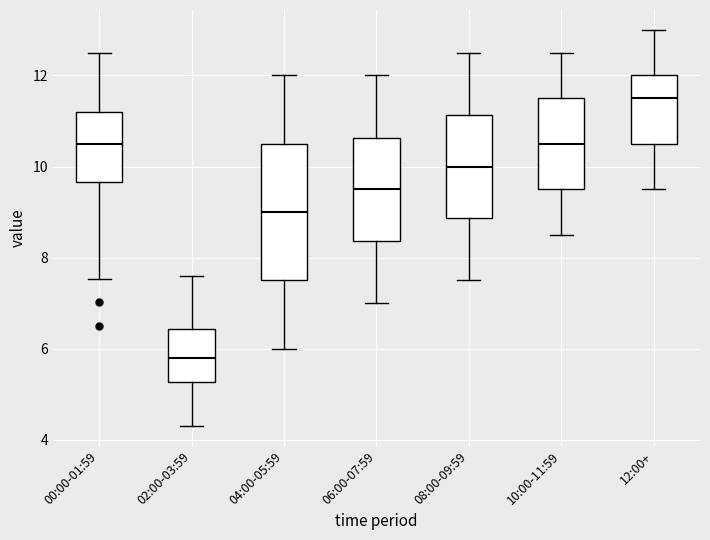

Where does the lower whisker of the box for 06:00-07:59 end on the y-axis? The values are not printed on the chart, so give them approximately, as read against the axis.

7.0